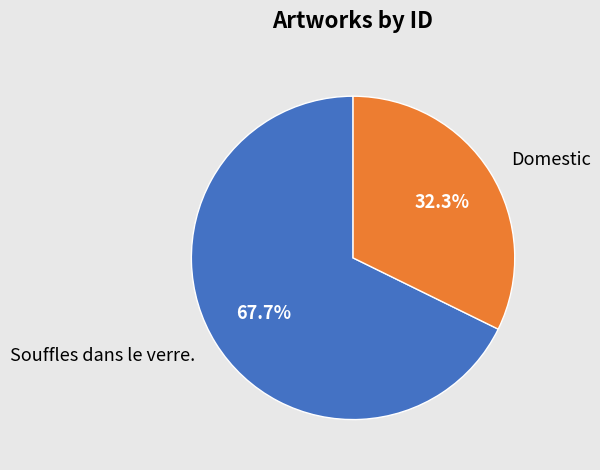

Between Souffles dans le verre. and Domestic, which is larger?

Souffles dans le verre.